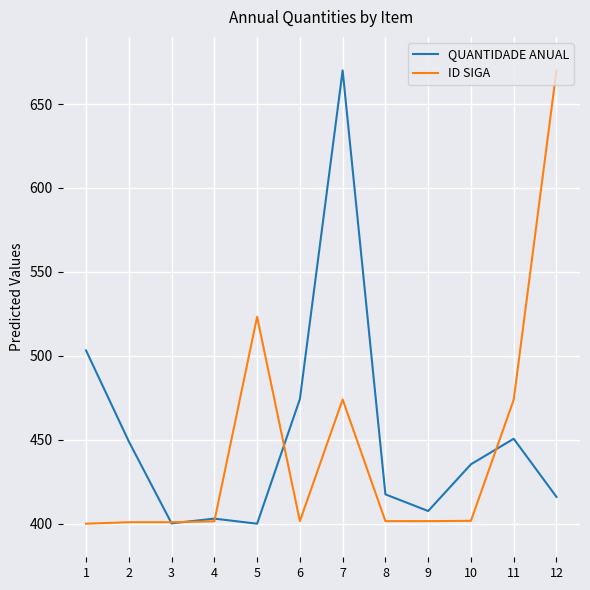

Which series ends up on top after the final intersection of ID SIGA and QUANTIDADE ANUAL?

ID SIGA